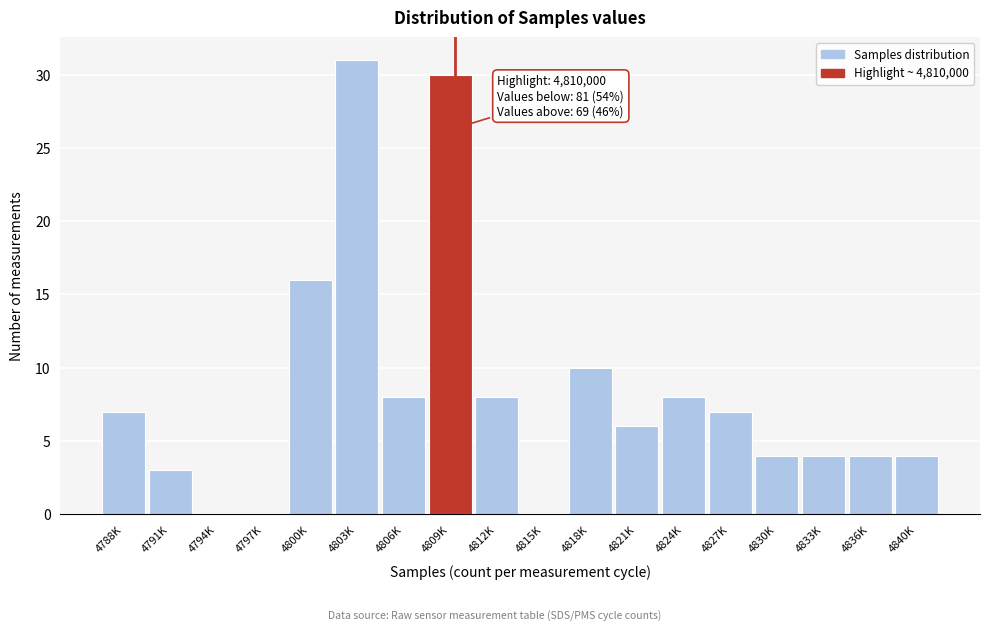

Reading right to left, list all the values displayed in this chart.

4840K=4	4836K=4	4833K=4	4830K=4	4827K=7	4824K=8	4821K=6	4818K=10	4815K=0	4812K=8	4809K=30	4806K=8	4803K=31	4800K=16	4797K=0	4794K=0	4791K=3	4788K=7